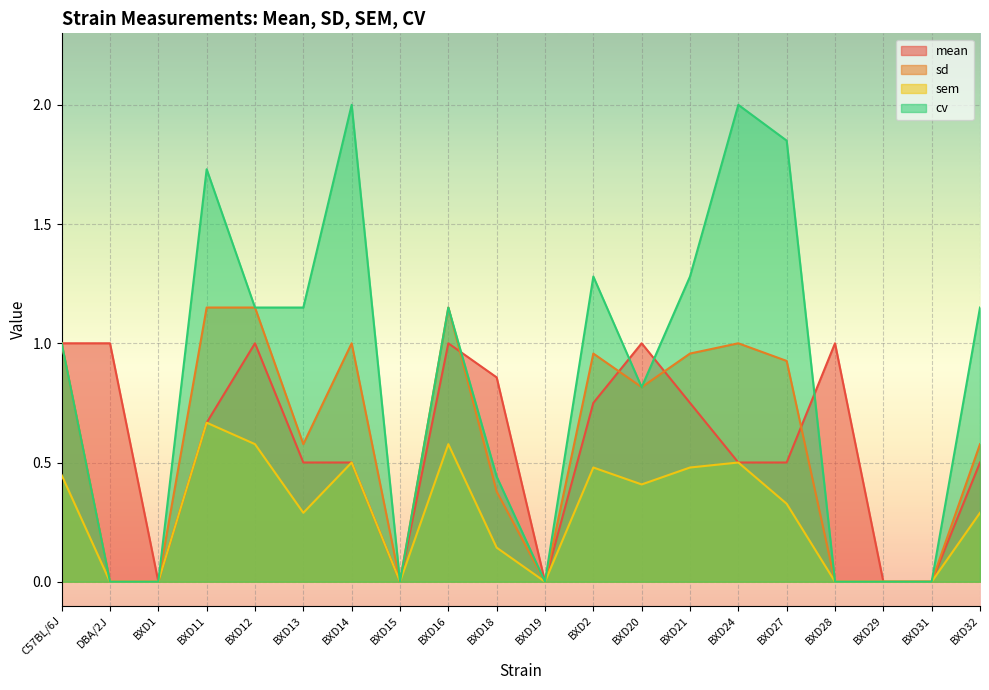

True or false: cv has a value of 0.1 at BXD18.

False